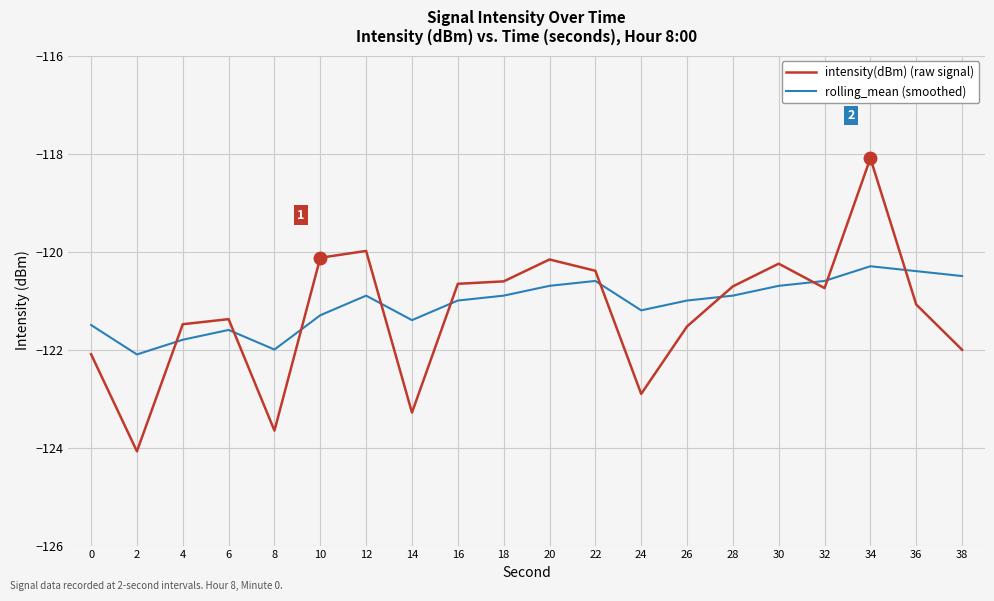

Read the rolling_mean (smoothed) value at 12.

-120.9